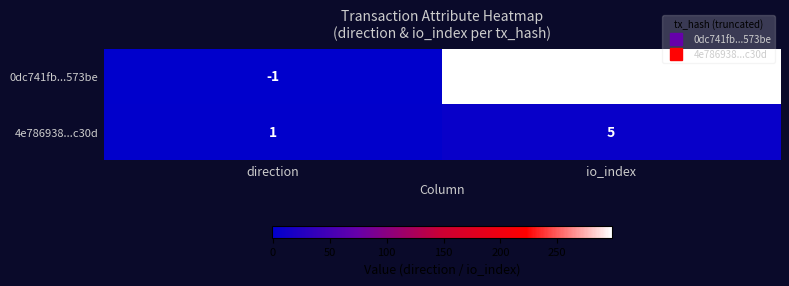

At which category is the sum across all series the highest?

io_index